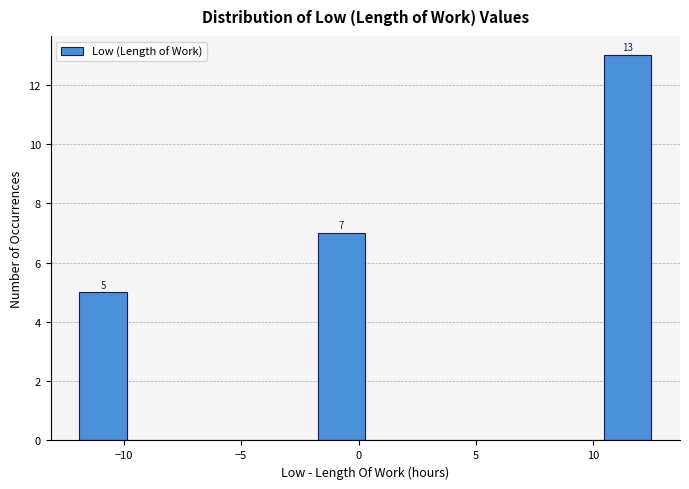

Over which range of the x-axis is the bar tallest?

10.5 to 12.5